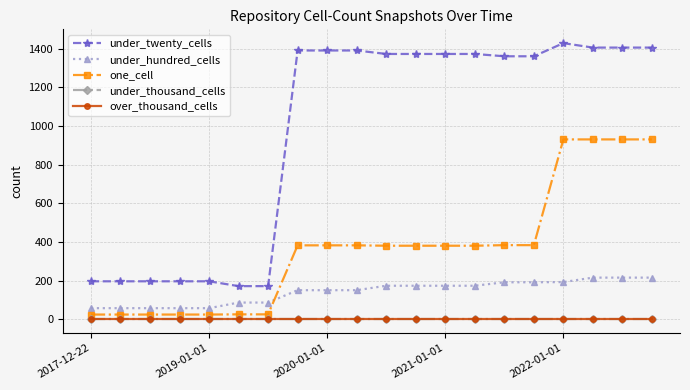

Is this an area chart (filled region under the line)?

No